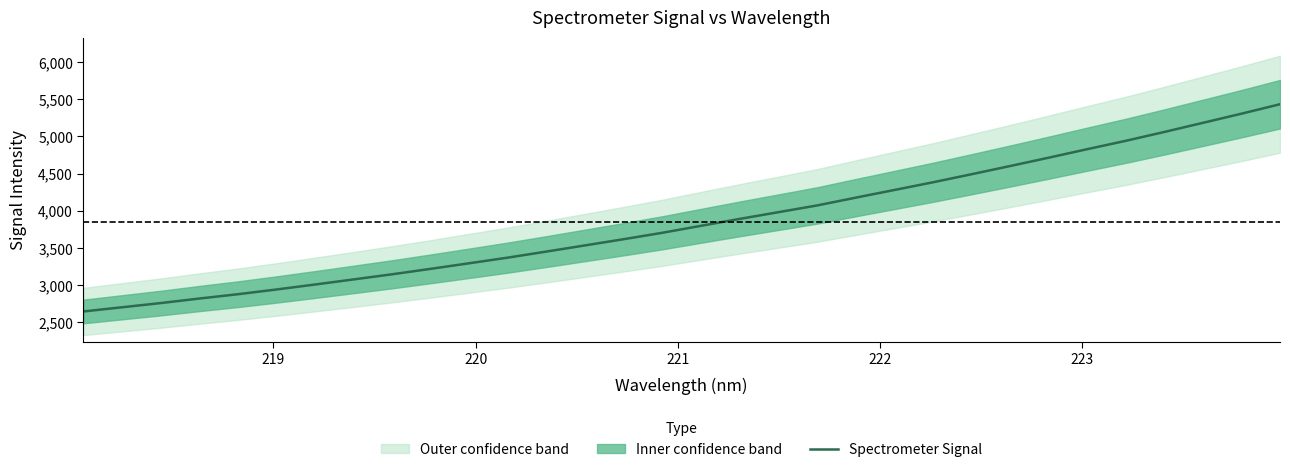

What is the difference between the maximum and second lowest values?

2729.4